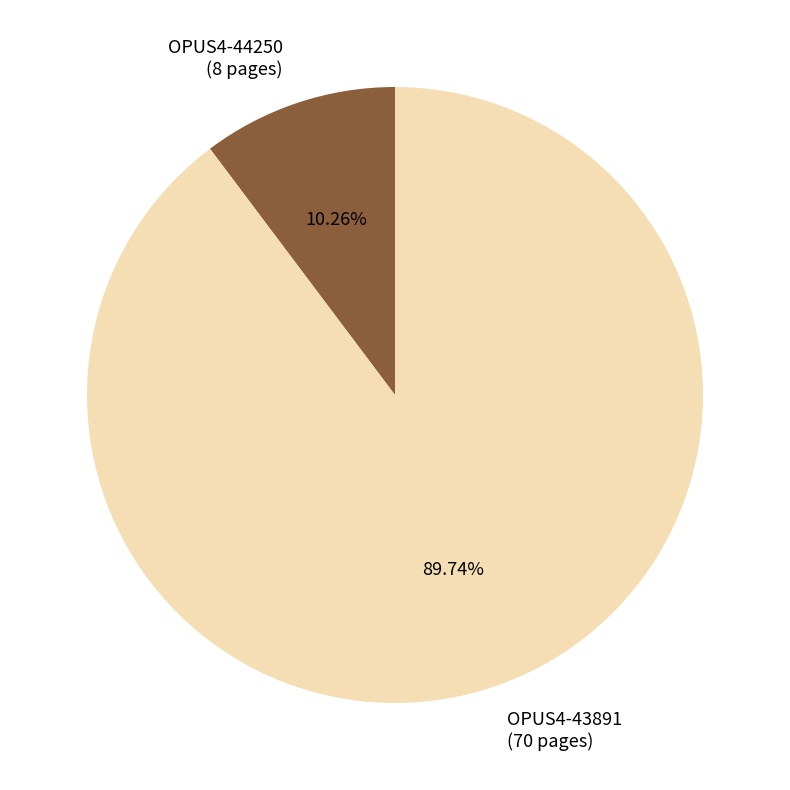

To the nearest percent, what is the difference between the largest and smallest slice percentages?

79%